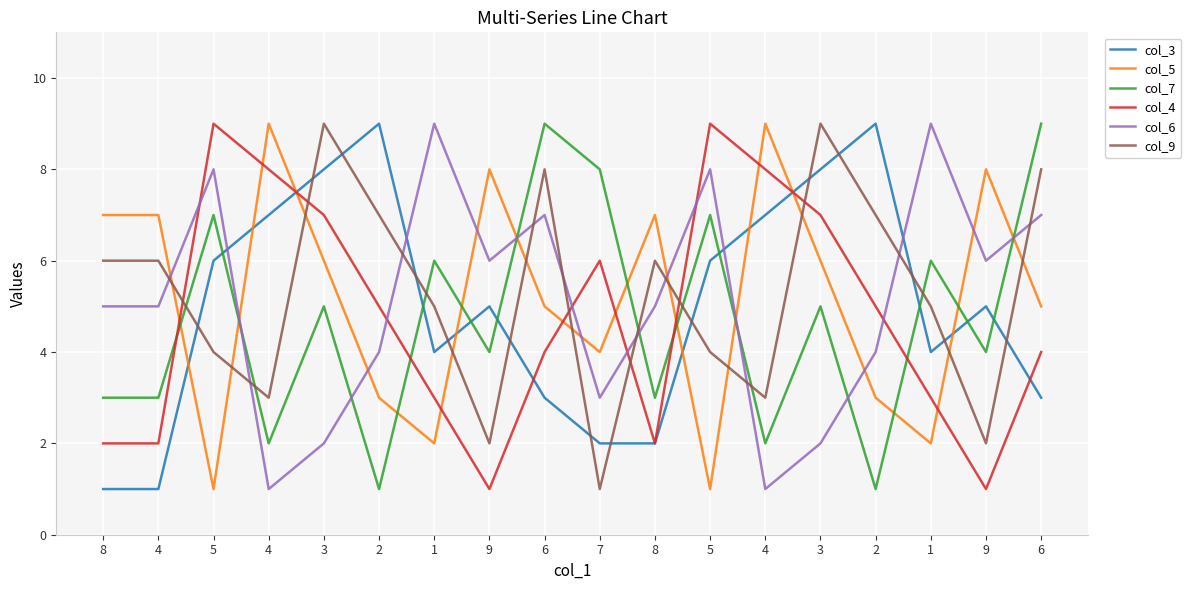

Reading left to right, extract all data points from this chart.

col_3: 1	1	6	7	8	9	4	5	3	2	2	6	7	8	9	4	5	3
col_5: 7	7	1	9	6	3	2	8	5	4	7	1	9	6	3	2	8	5
col_7: 3	3	7	2	5	1	6	4	9	8	3	7	2	5	1	6	4	9
col_4: 2	2	9	8	7	5	3	1	4	6	2	9	8	7	5	3	1	4
col_6: 5	5	8	1	2	4	9	6	7	3	5	8	1	2	4	9	6	7
col_9: 6	6	4	3	9	7	5	2	8	1	6	4	3	9	7	5	2	8